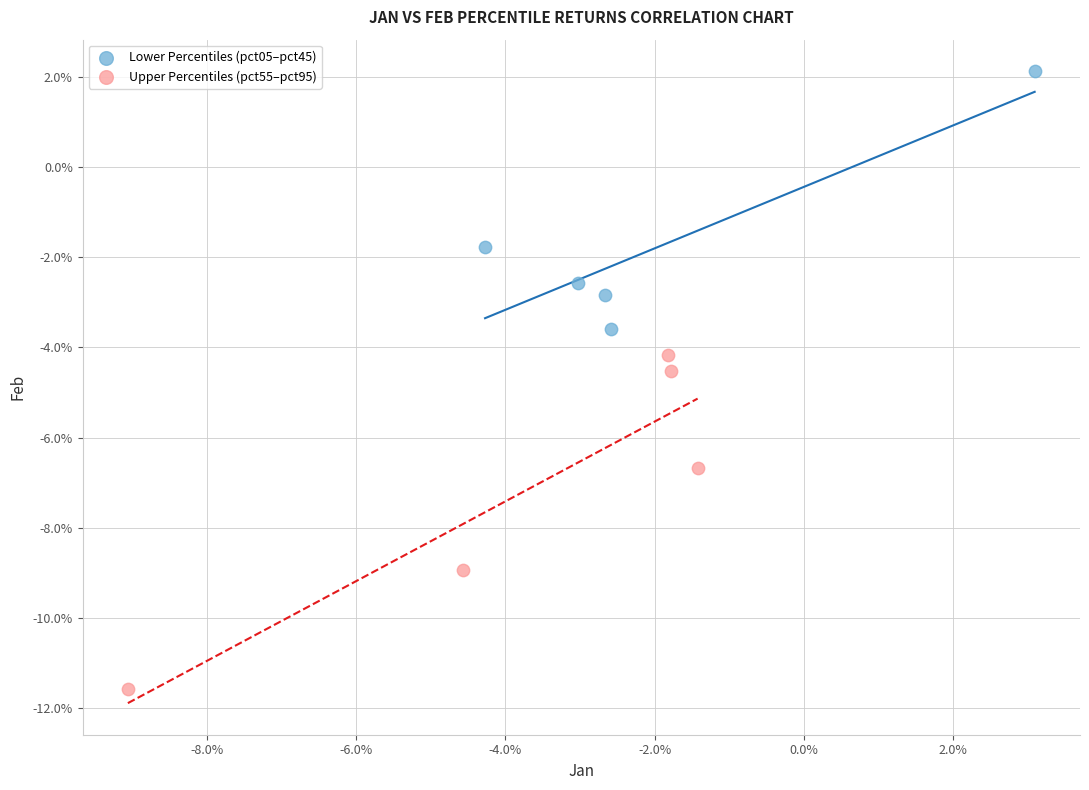

What are all the series names shown in the legend?

Lower Percentiles (pct05–pct45), Upper Percentiles (pct55–pct95)